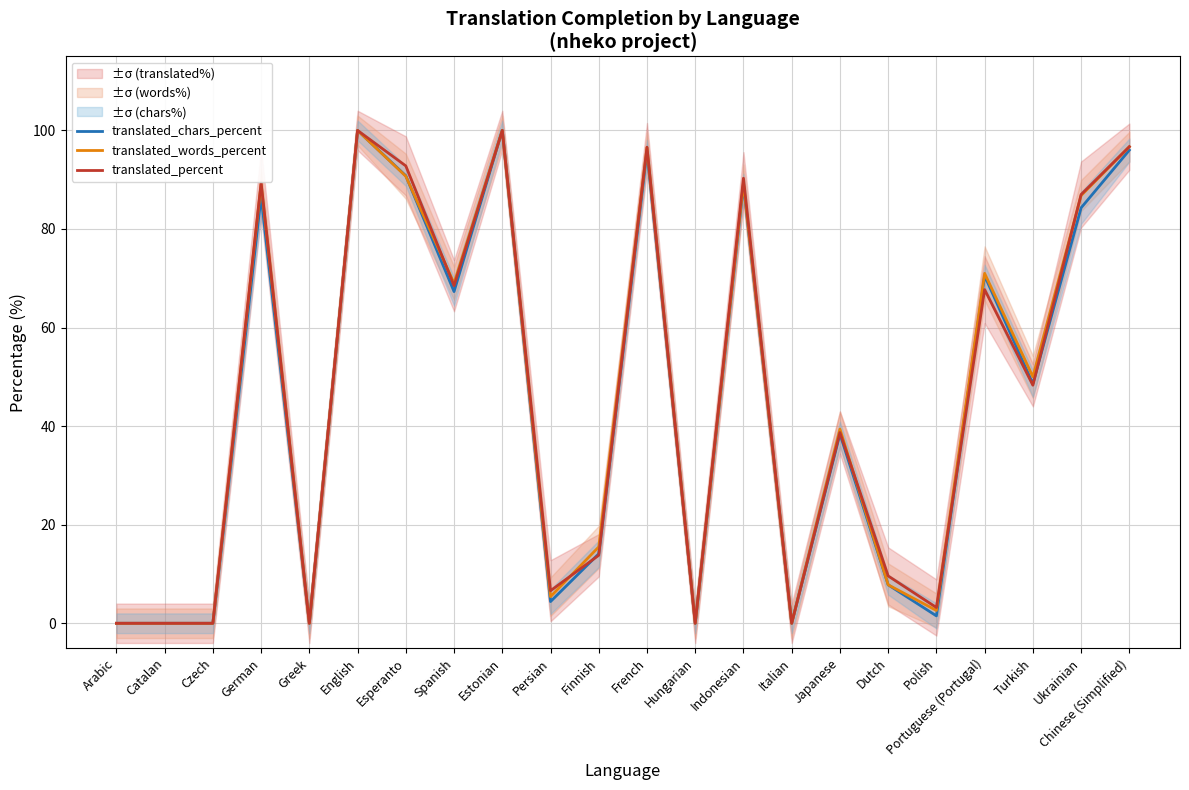

True or false: translated_percent has a value of 174.5 at Estonian.

False